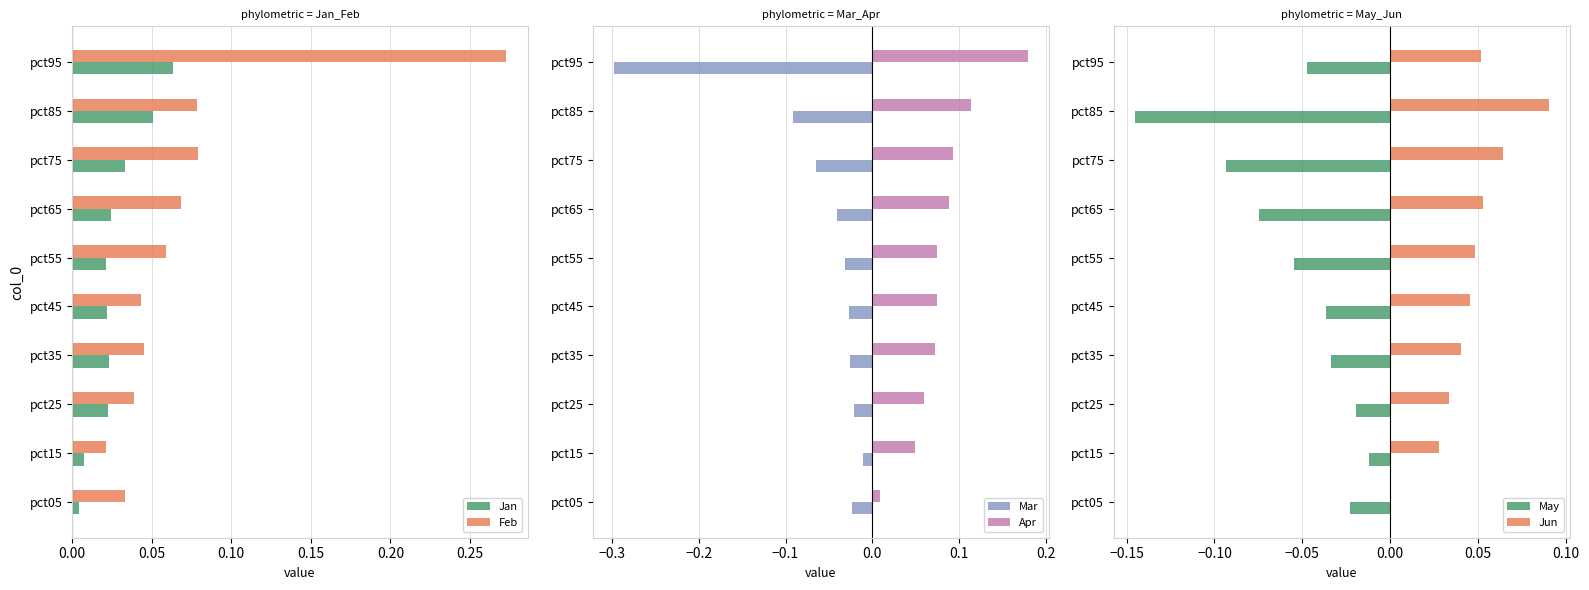

Is the value of Jan at pct35 greater than the value of Feb at pct45?

No